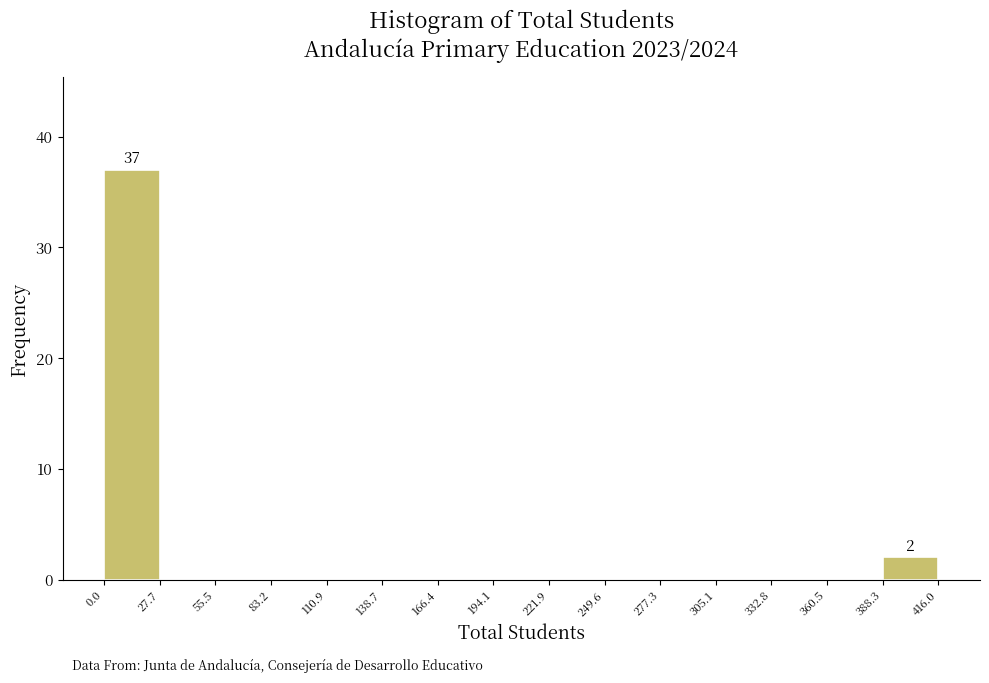

Which range on the x-axis has the tallest bar?

0.0 to 27.7